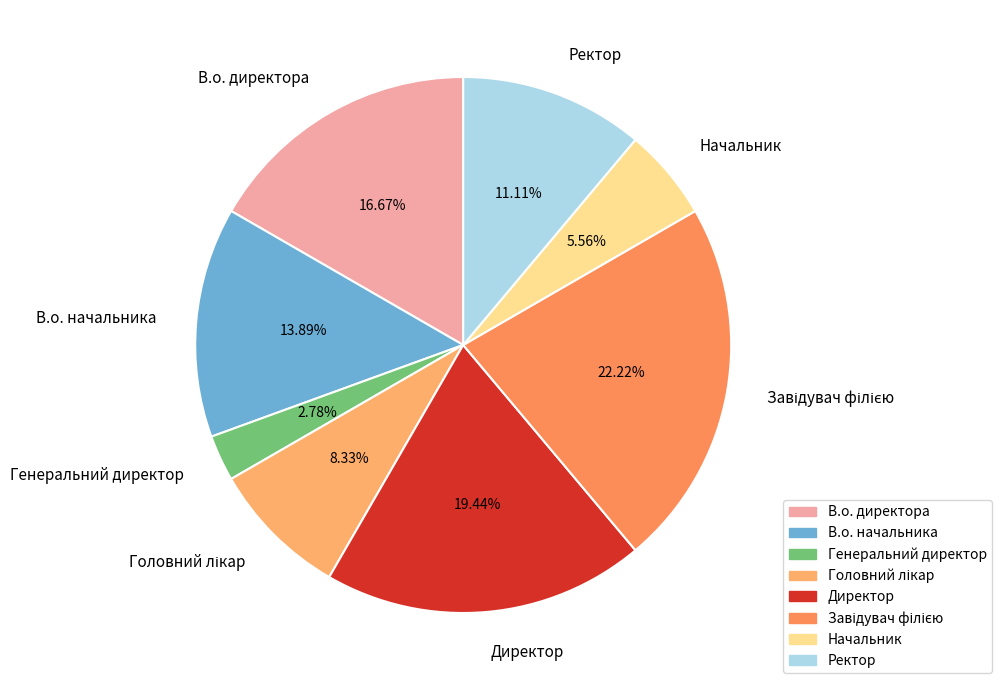

Is the sum of В.о. начальника and Ректор greater than half?

No